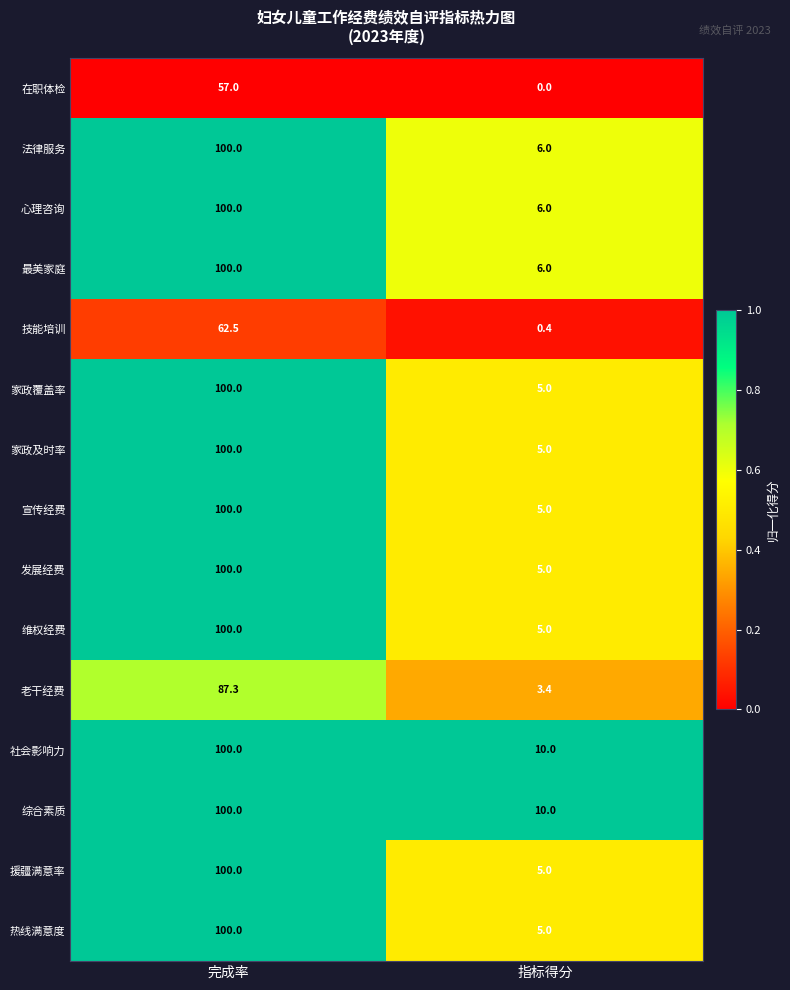

How many series are shown in this chart?

15